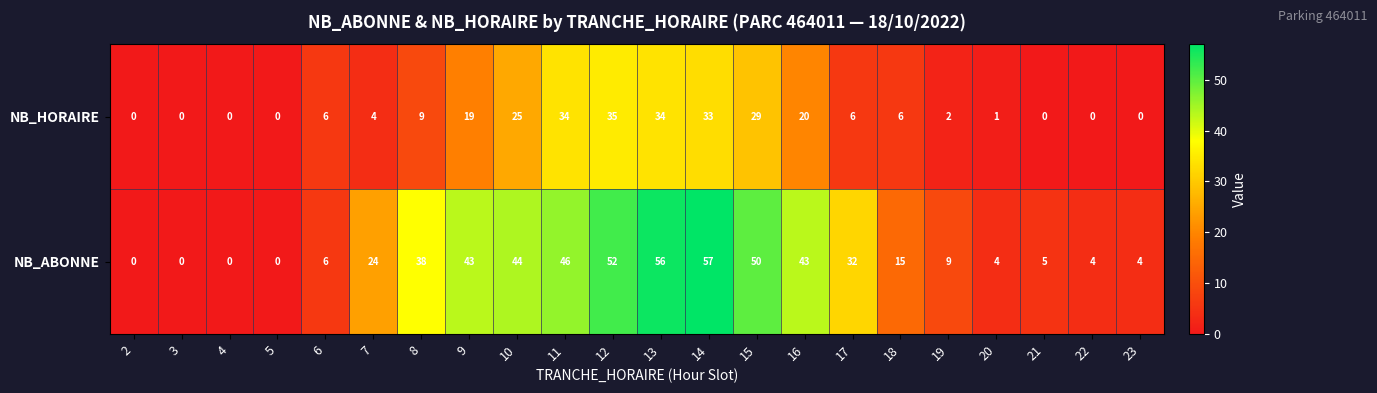

Which category has the highest value across all series?

14